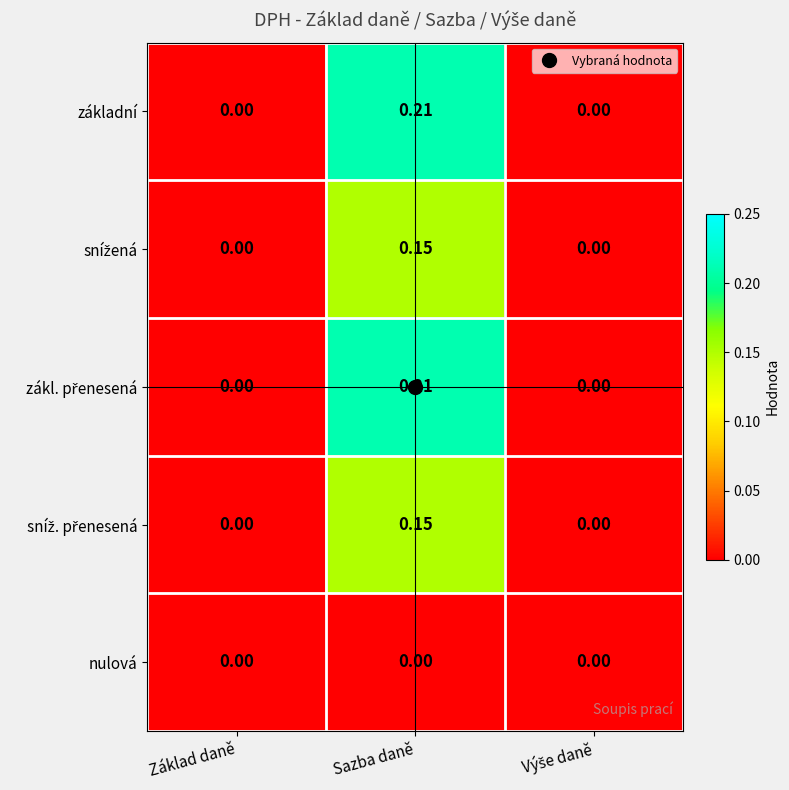

At which category does the chart reach its peak across all series?

Sazba daně